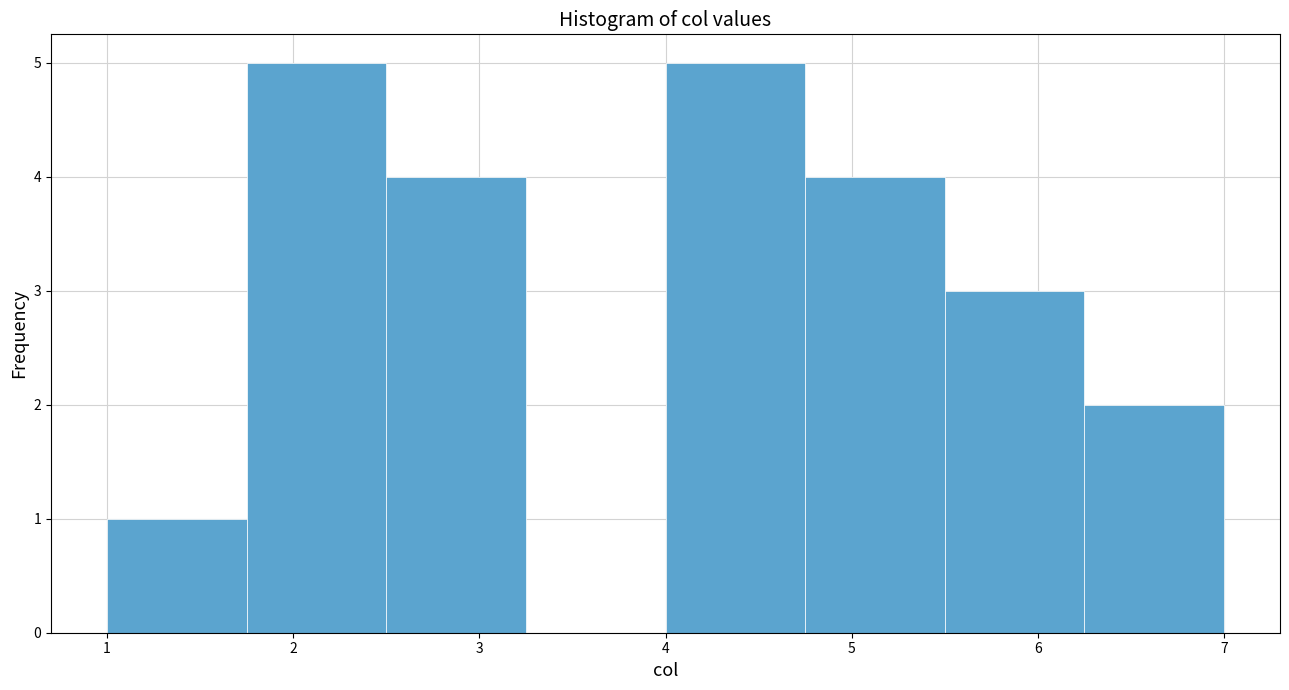

What is the height of the bar covering 2.50 to 3.25 on the x-axis? Neither the bar edges nor the heights are printed on the chart, so give them approximately, as read against the axes.

4